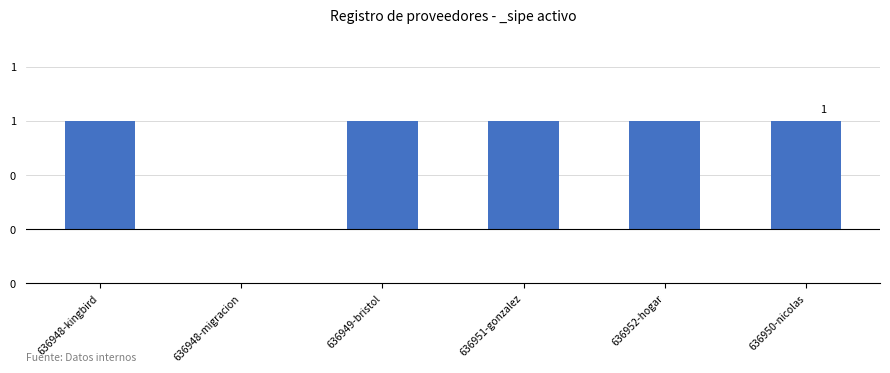

Reading right to left, extract all data points from this chart.

636950-nicolas=1	636952-hogar=1	636951-gonzalez=1	636949-bristol=1	636948-migracion=0	636948-kingbird=1